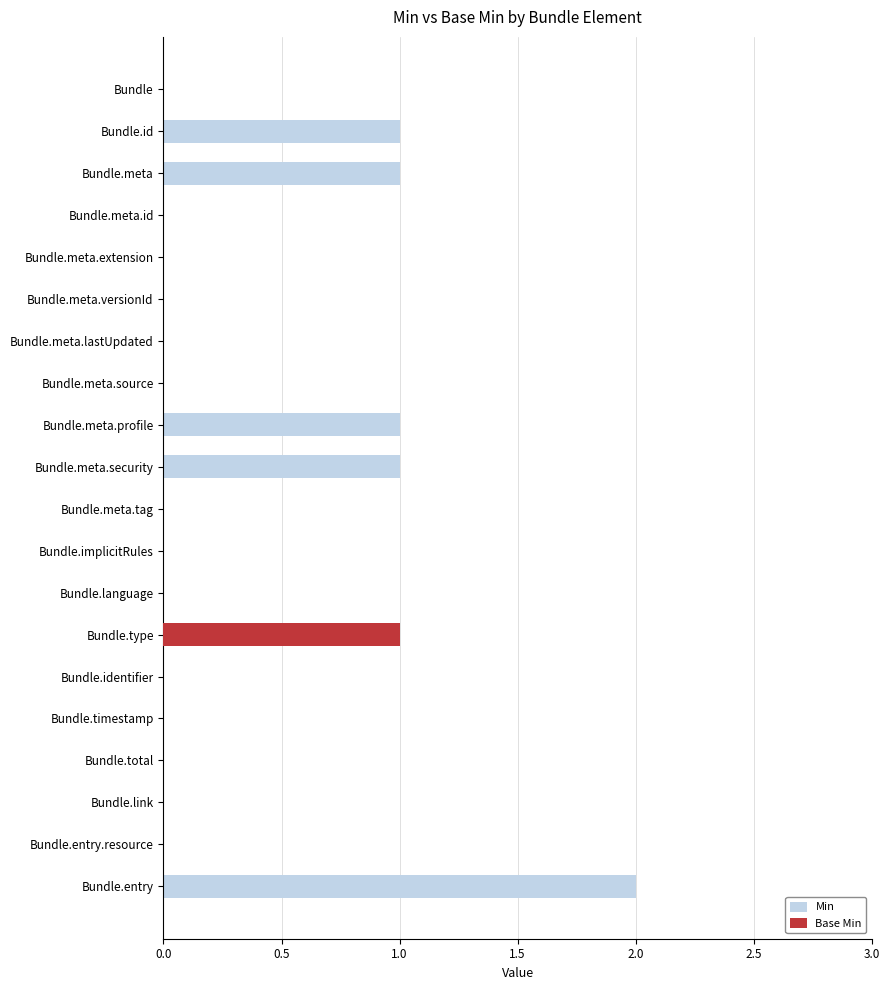

At how many categories does at least one series exceed 0?

6